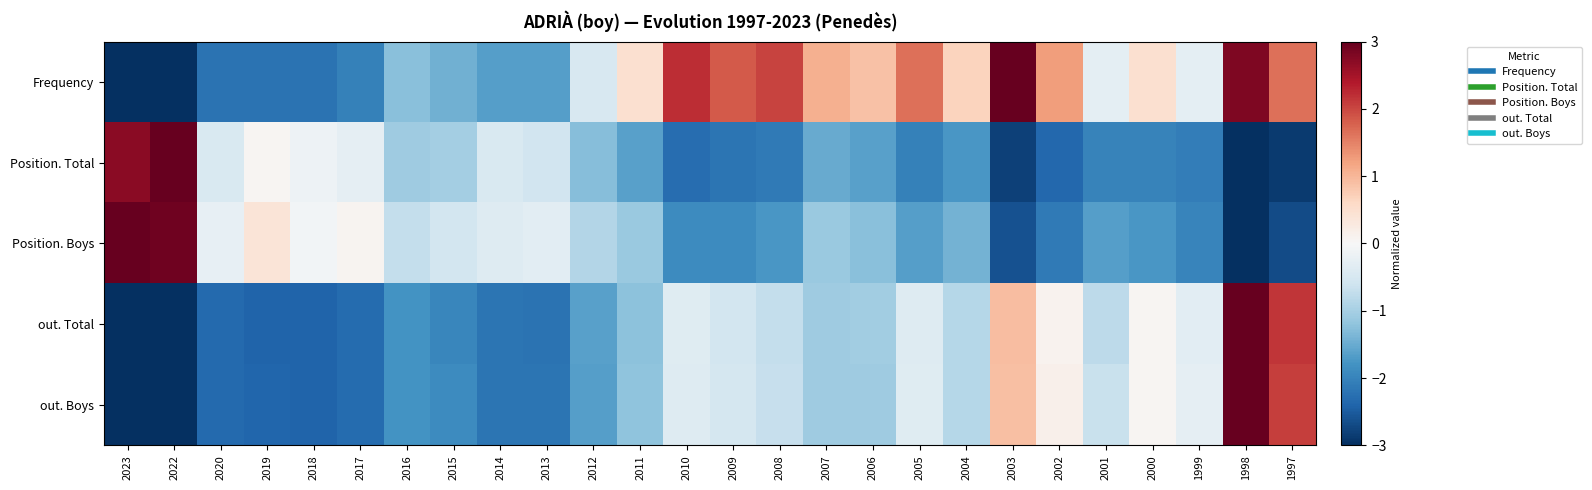

What is the difference between the highest and lowest values at 2014?

1.8